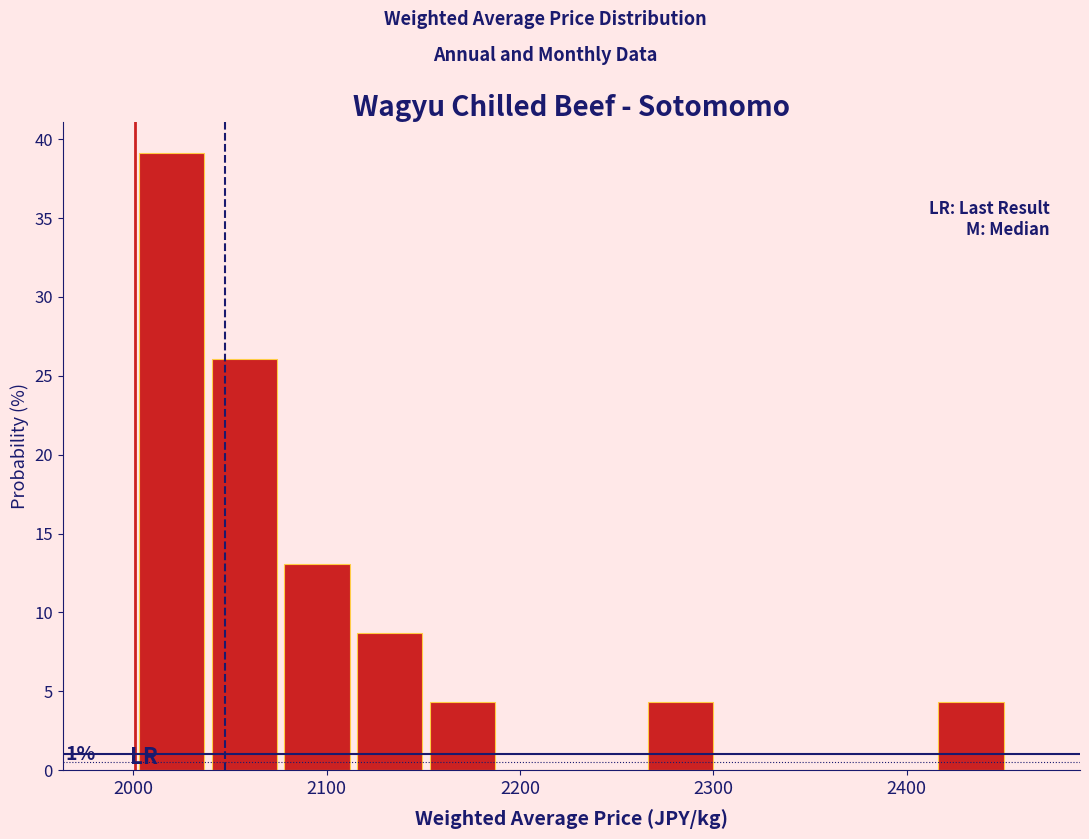

Around what value on the x-axis is the tallest bar? Give the approximate position of its centre, as read against the axis.

2020